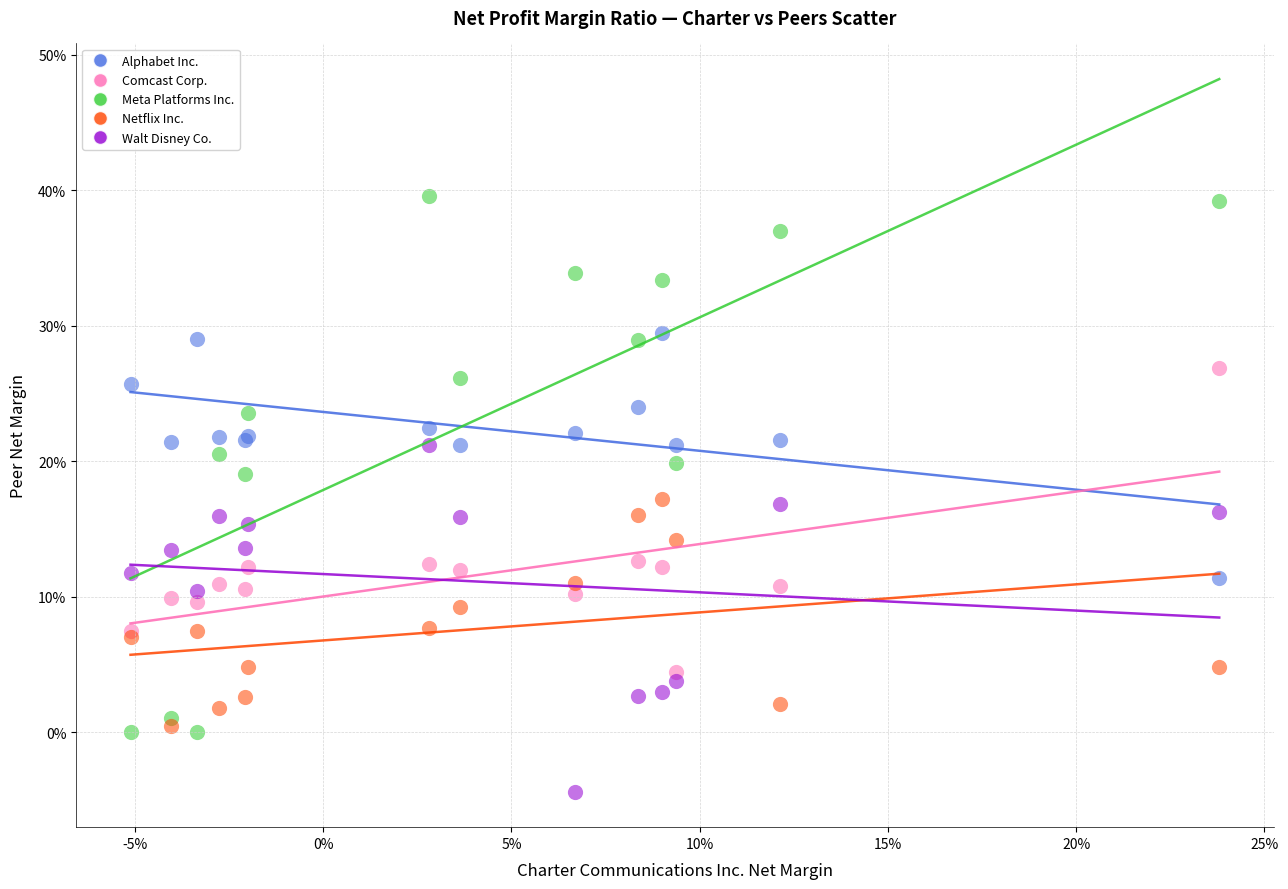

Which series contains the lowest Y value?

Walt Disney Co.